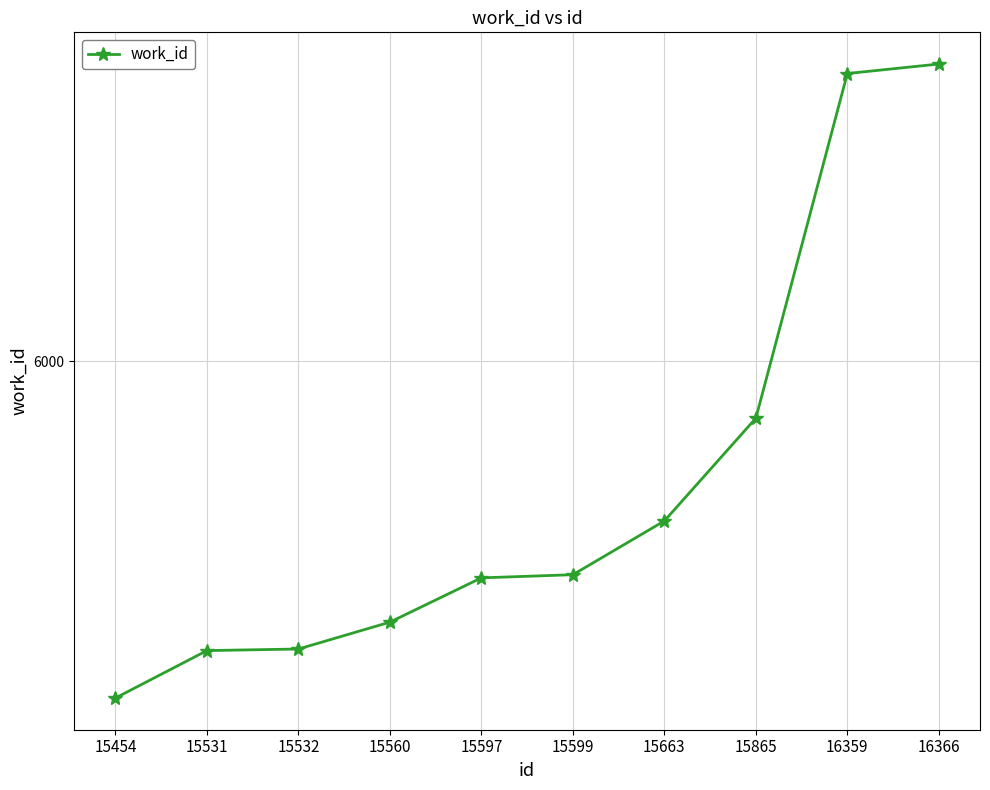

What is the difference between the maximum and minimum values?

401